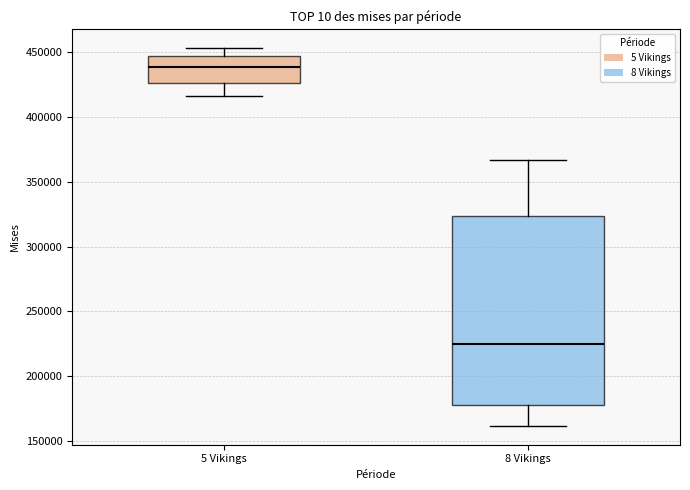

Which box's median line is the lowest?

8 Vikings